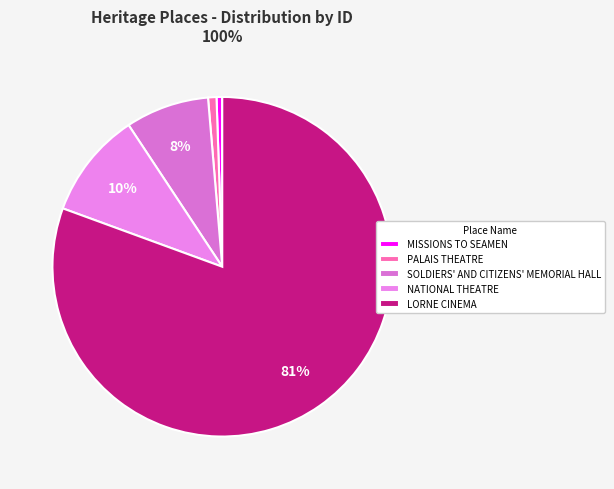

What is the ratio of the value at SOLDIERS' AND CITIZENS' MEMORIAL HALL to the value at MISSIONS TO SEAMEN?

14.7